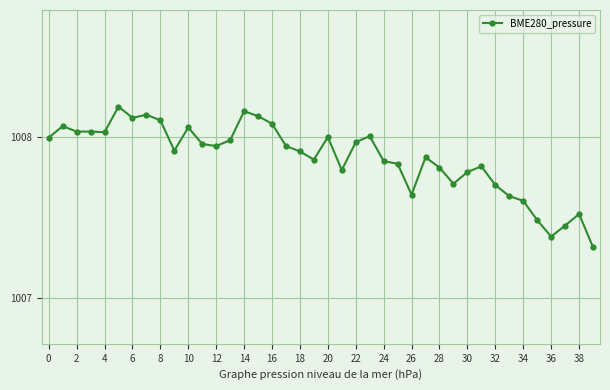

Does the chart have visible grid lines?

Yes